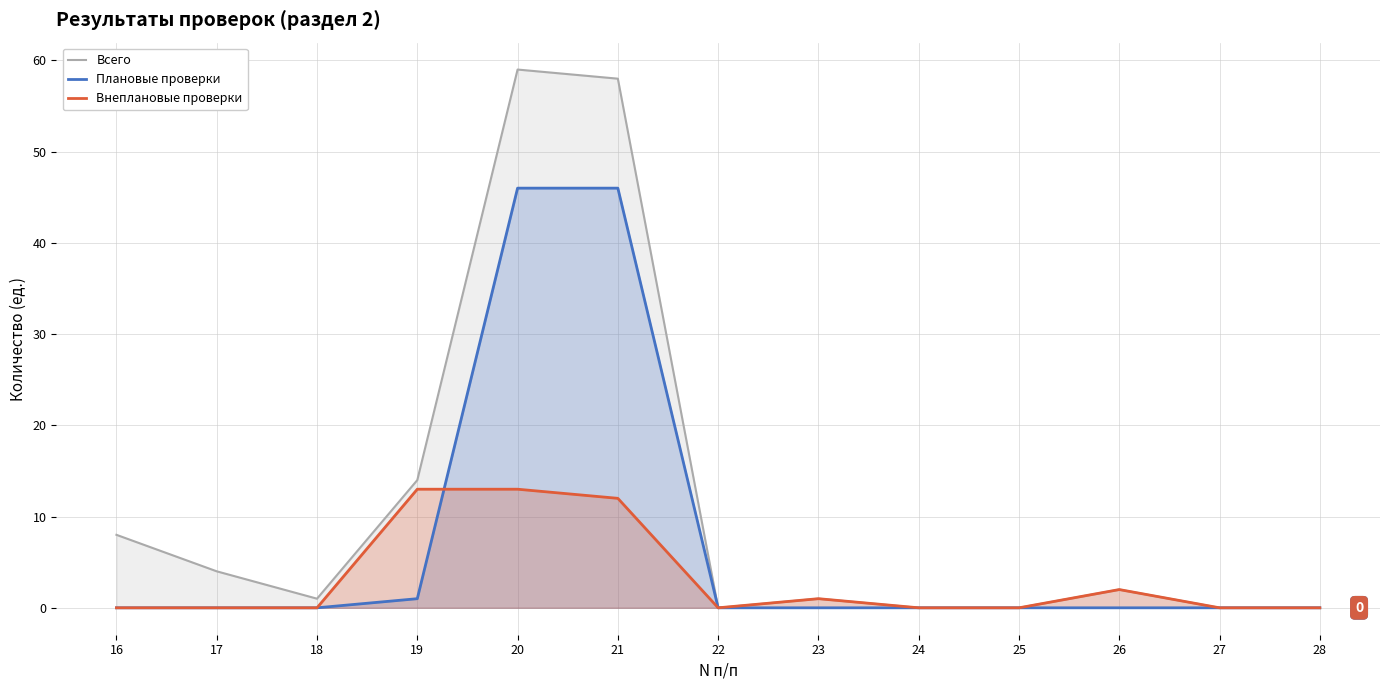

True or false: Всего and Внеплановые проверки intersect in this chart.

False